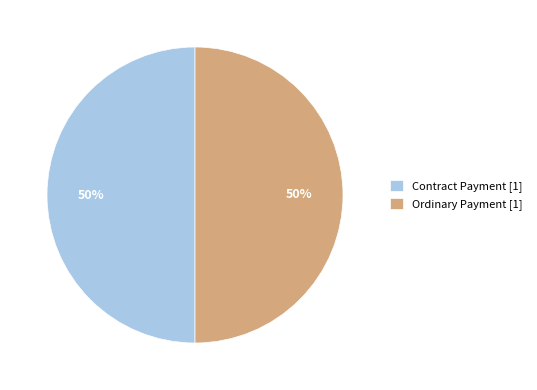

To the nearest percent, what is the average slice percentage?

50%